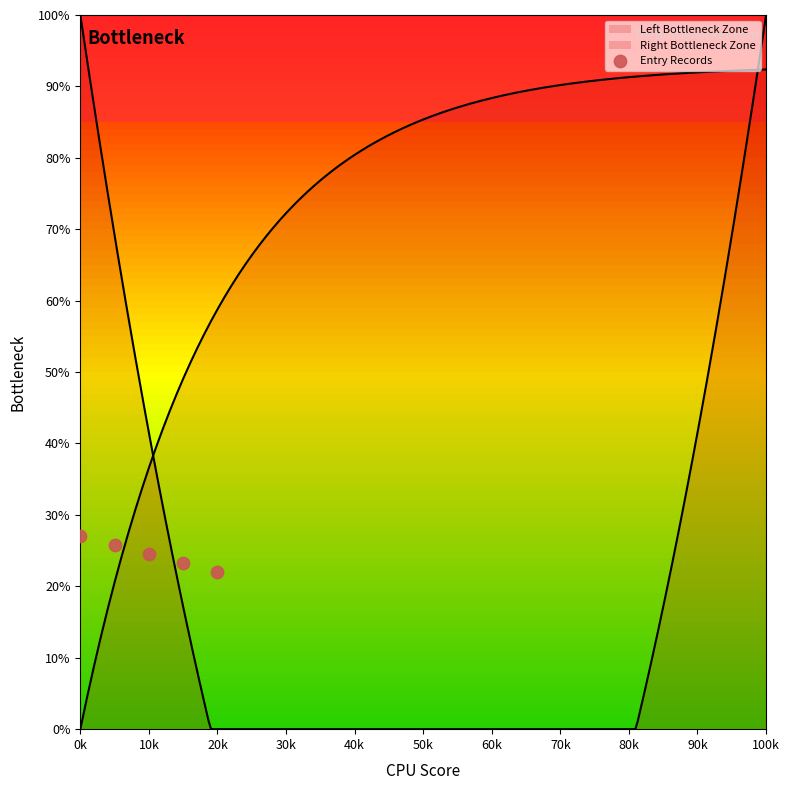

What is the change in value from 10k to 30k?

-2.5